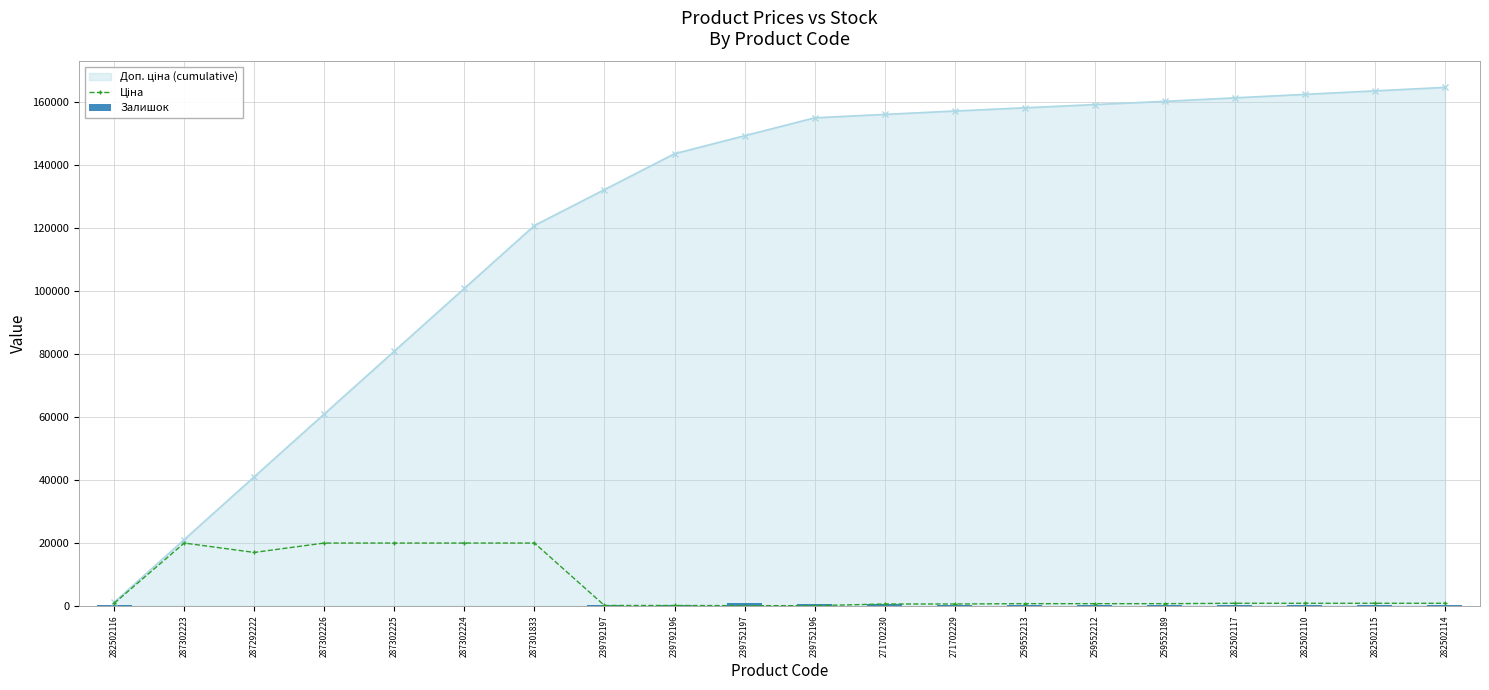

What is the minimum value for Ціна?

57.0